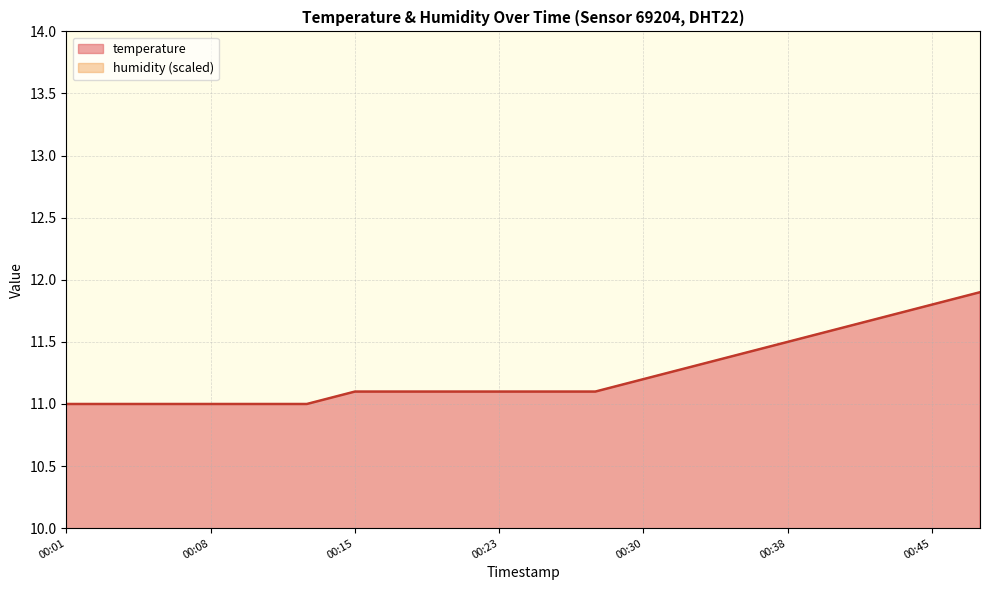

True or false: the data shows 11.1 at 00:15.

True